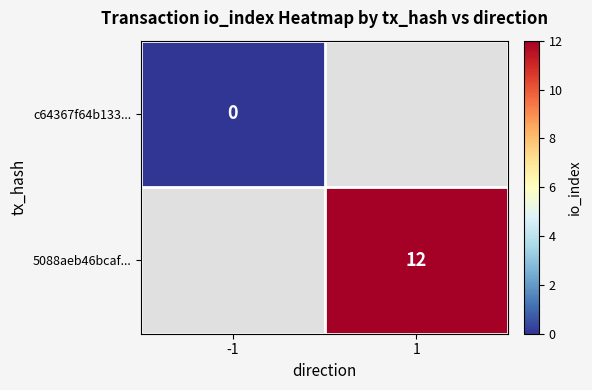

At how many categories does at least one series exceed 8?

1